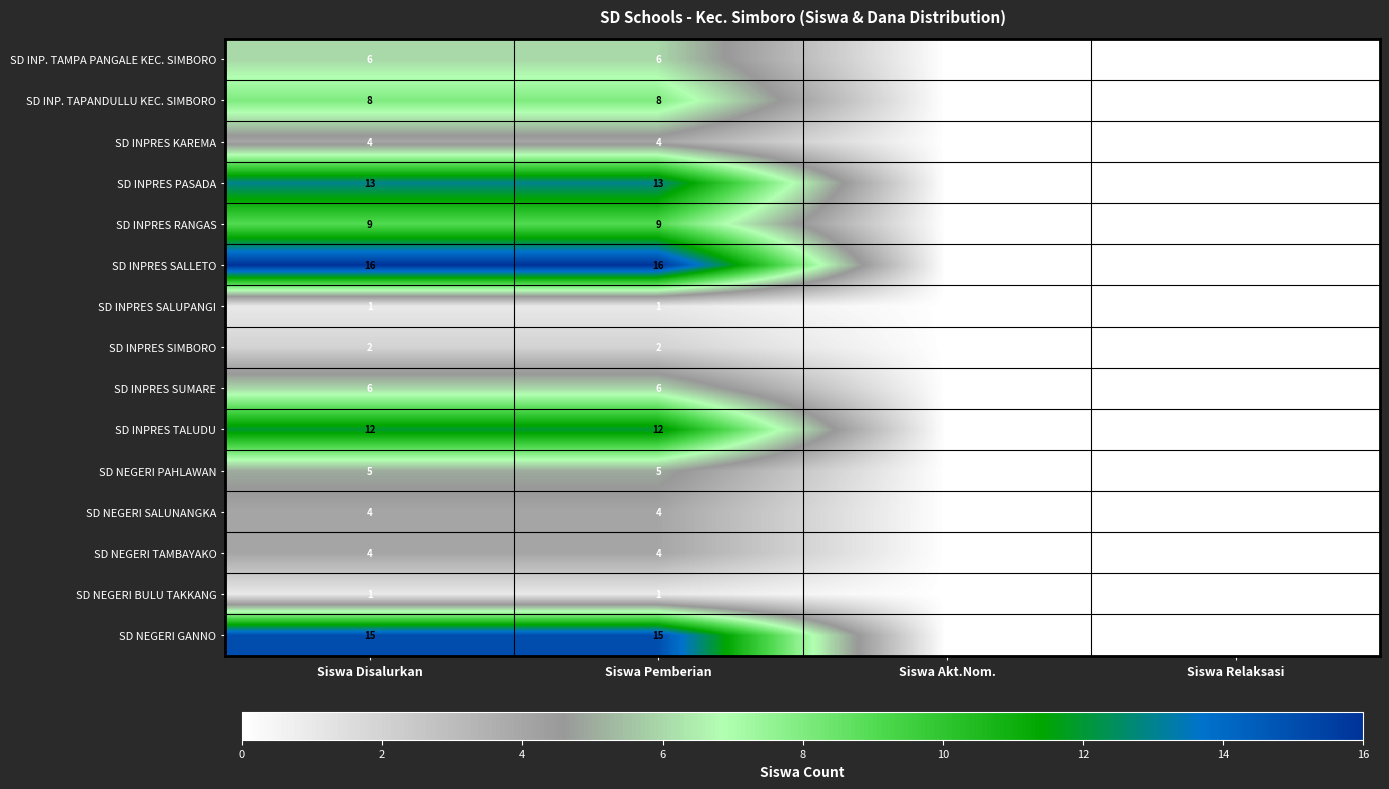

What is the sum of the SD NEGERI TAMBAYAKO values at Siswa Relaksasi and Siswa Disalurkan?

4